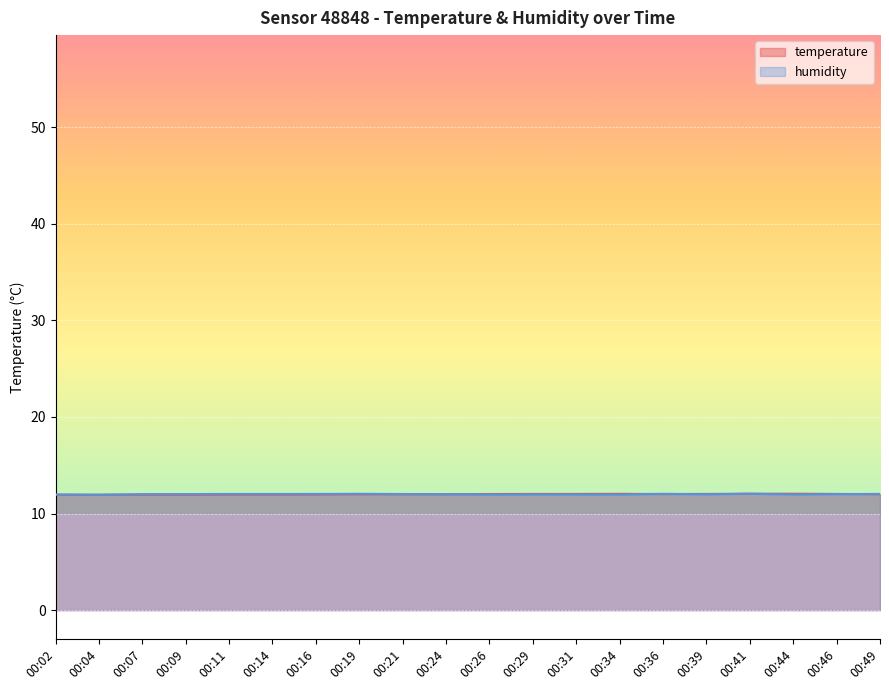

List the series in order of their peak value, highest first.

temperature, humidity